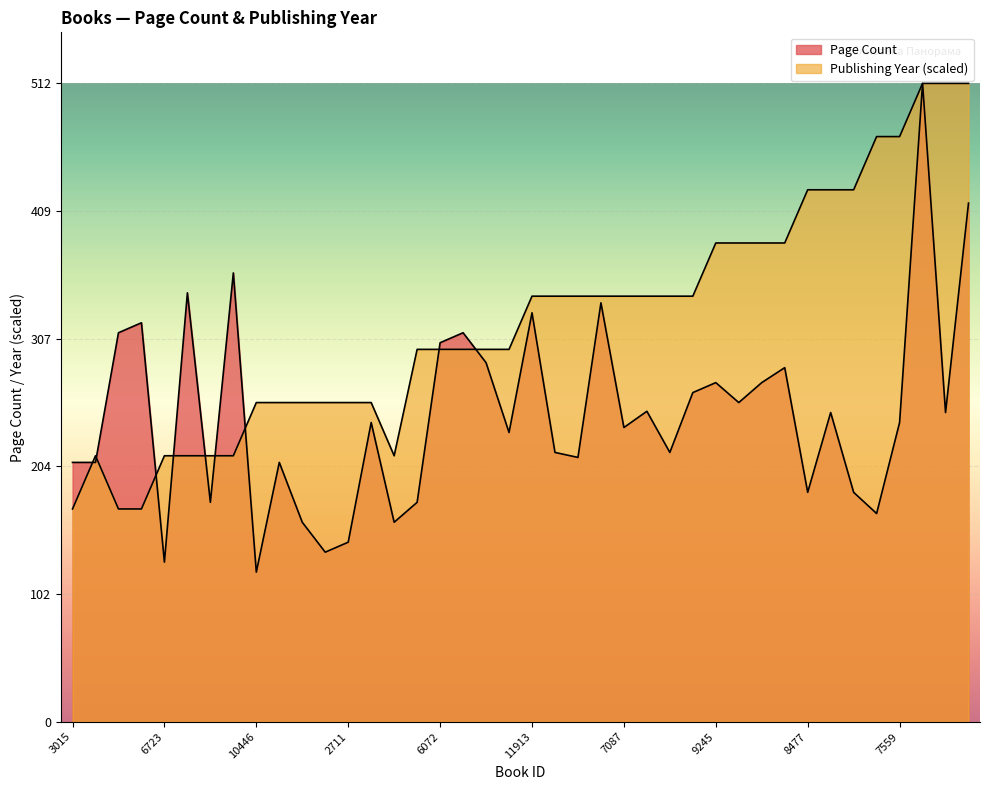

True or false: Publishing Year has more than 1 points higher than both neighbors.

False